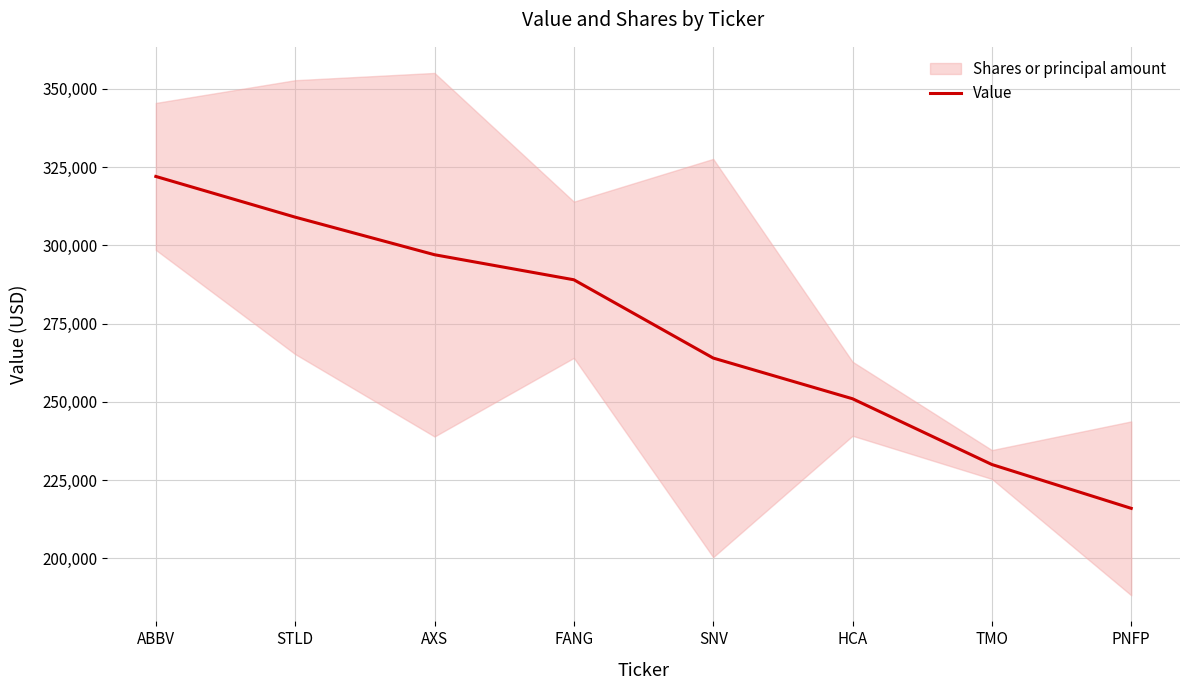

Rank the categories by value from lowest to highest.

PNFP, TMO, HCA, SNV, FANG, AXS, STLD, ABBV